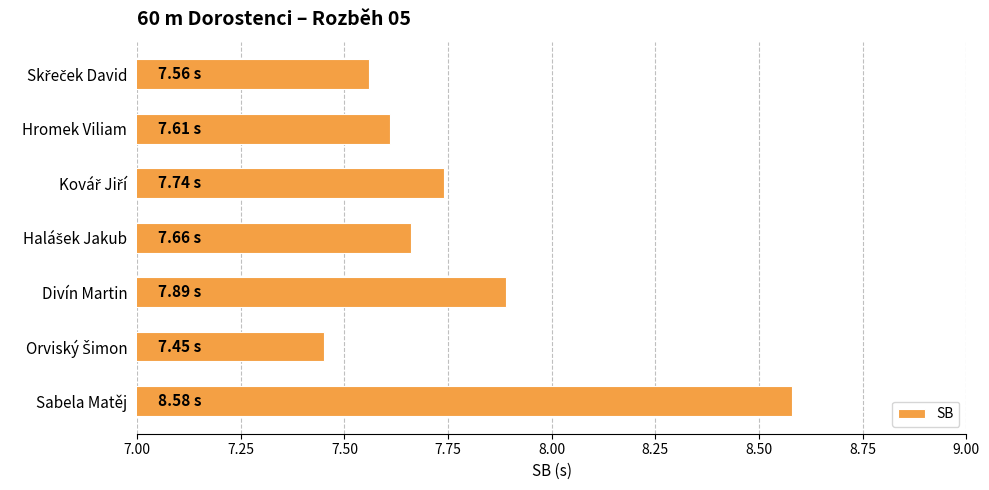

Which category has the highest value across all series?

Sabela Matěj